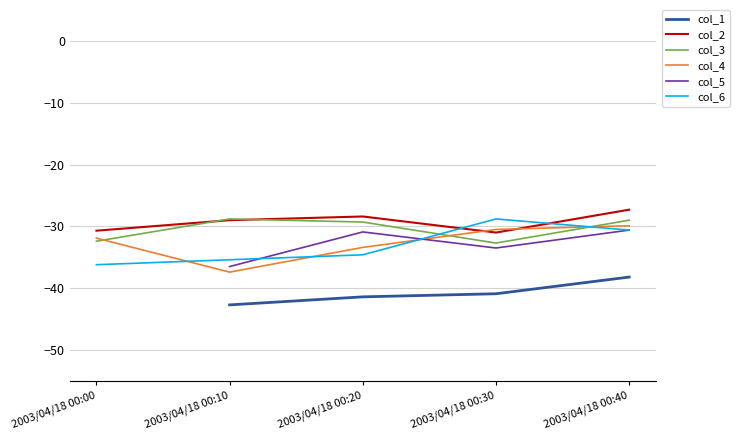

Which series changed the most between 2003/04/18 00:00 and 2003/04/18 00:10?

col_4